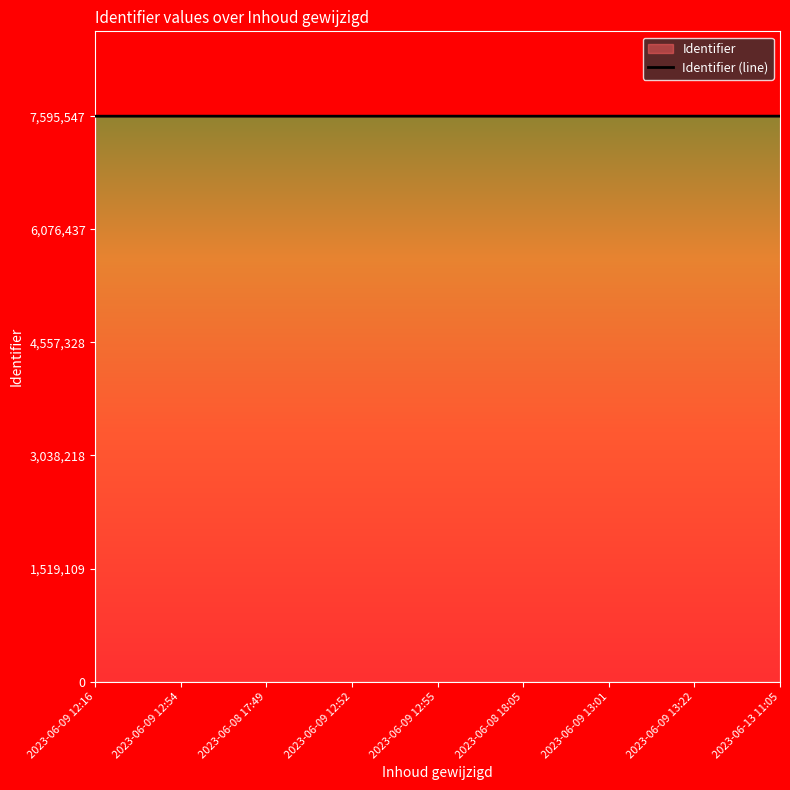

Reading left to right, extract all data points from this chart.

2023-06-09 12:16=7594934	2023-06-09 12:54=7595525	2023-06-08 17:49=7594970	2023-06-09 12:52=7594973	2023-06-09 12:55=7595526	2023-06-08 18:05=7594975	2023-06-09 13:01=7595527	2023-06-09 13:22=7595531	2023-06-13 11:05=7595547